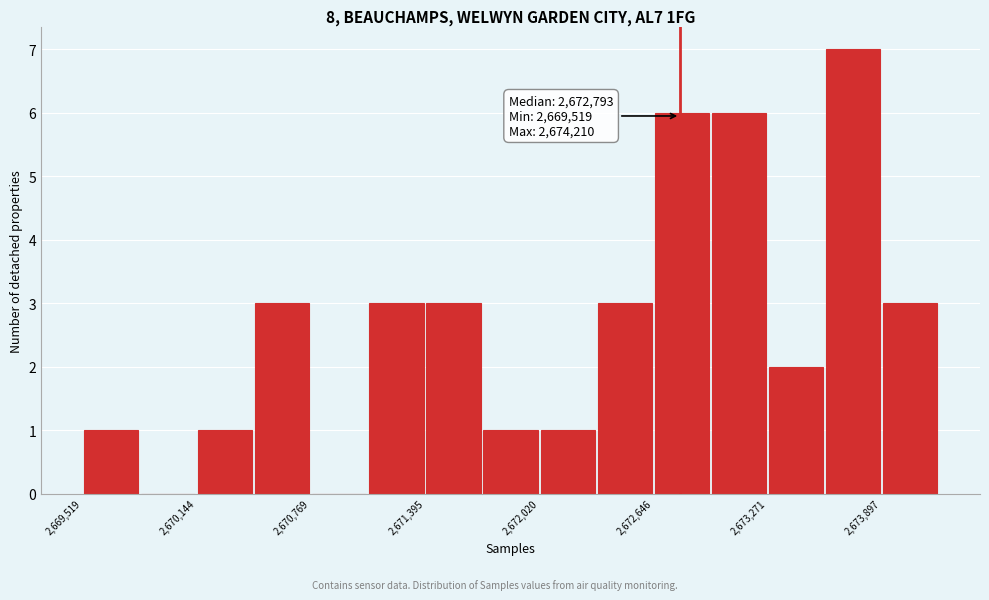

Around what value on the x-axis is the tallest bar? Give the approximate position of its centre, as read against the axis.

2673700